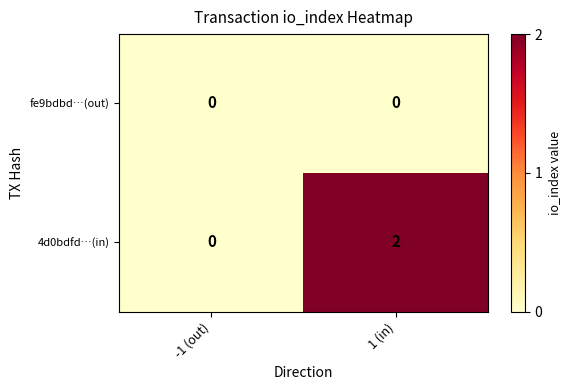

Which series has the largest total across all categories?

4d0bdfd…(in)